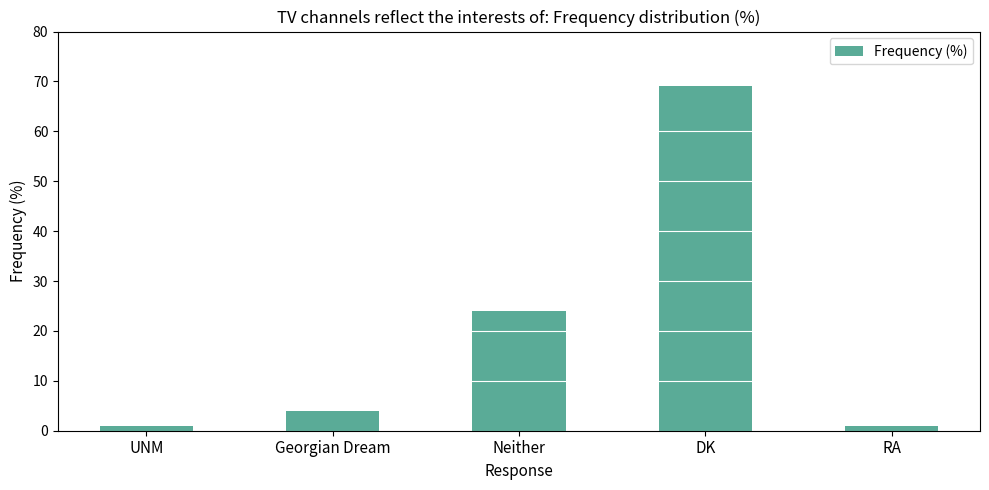

What position from the right is Neither?

3